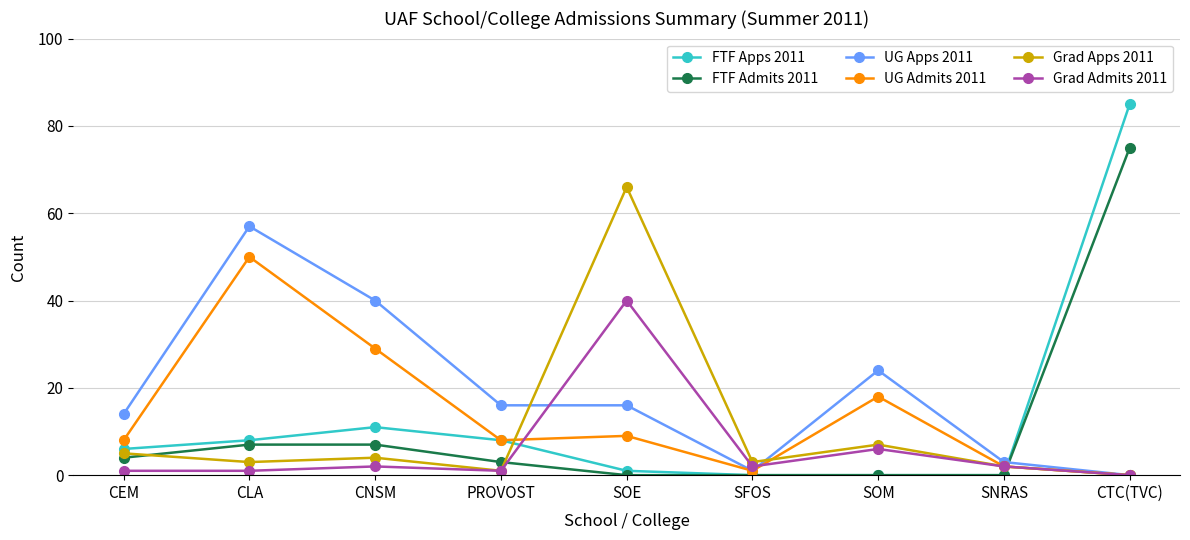

At which label does UG Admits 2011 reach its minimum?

CTC(TVC)